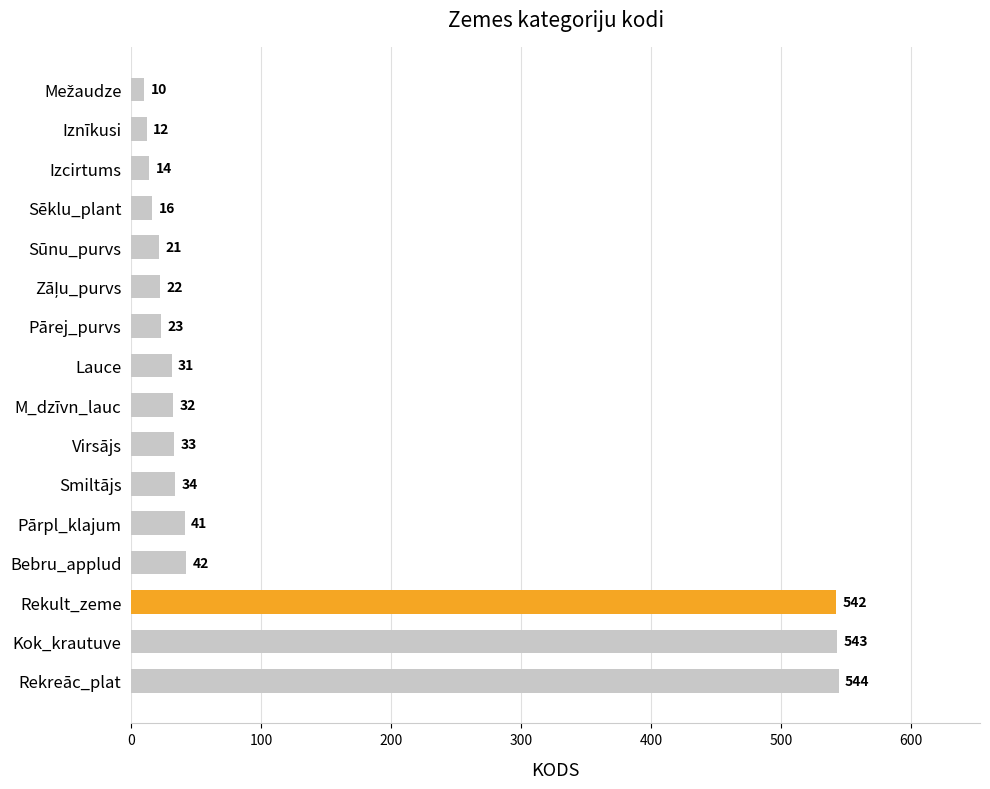

What is the difference between the values at Pārpl_klajum and Pārej_purvs?

18